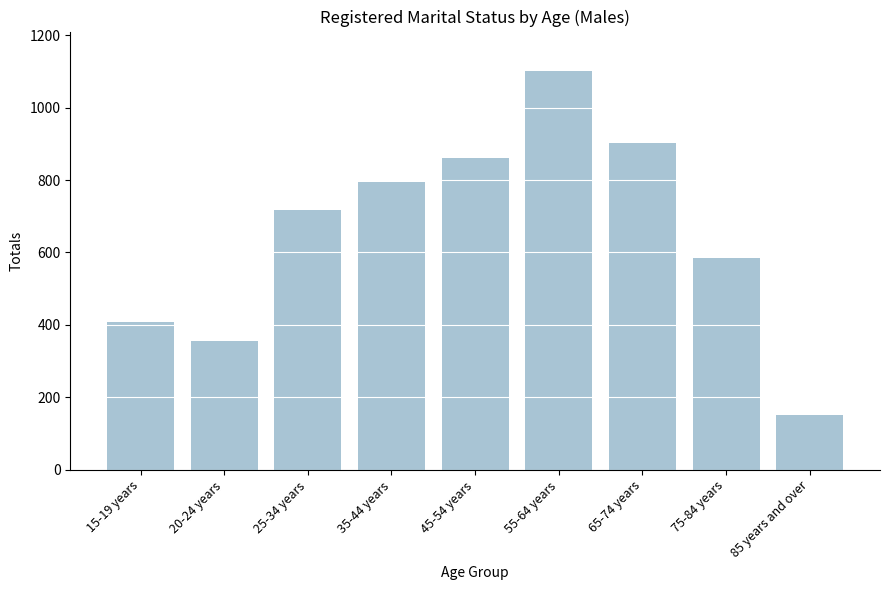

List the labels in order of value, smallest first.

85 years and over, 20-24 years, 15-19 years, 75-84 years, 25-34 years, 35-44 years, 45-54 years, 65-74 years, 55-64 years